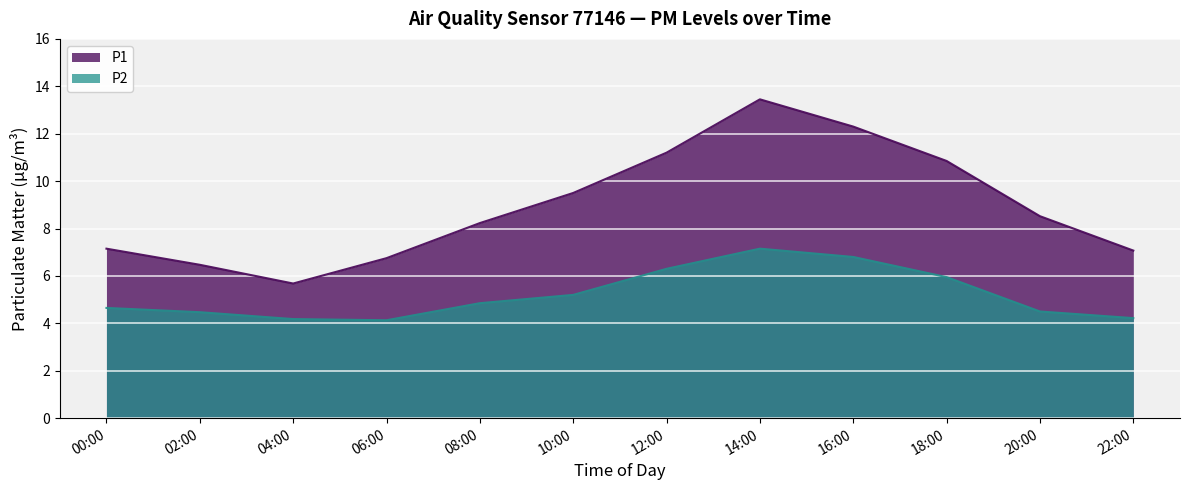

What is the label of the 11th point from the left?

20:00